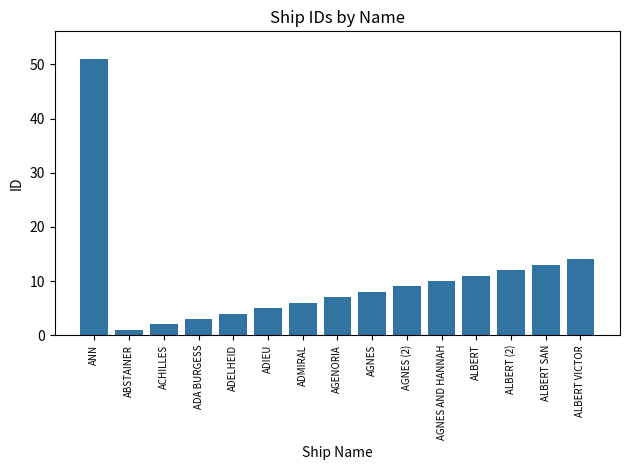

What is the difference between the values at ALBERT and AGNES AND HANNAH?

1